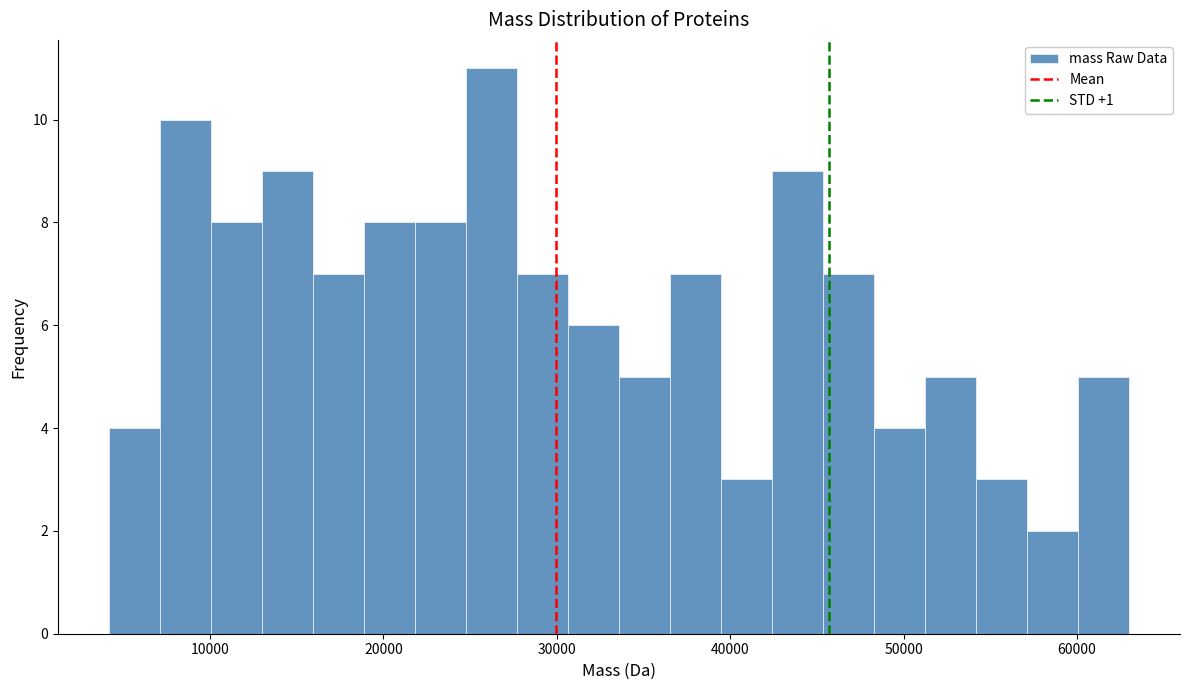

Around what value on the x-axis is the tallest bar? Give the approximate position of its centre, as read against the axis.

26000